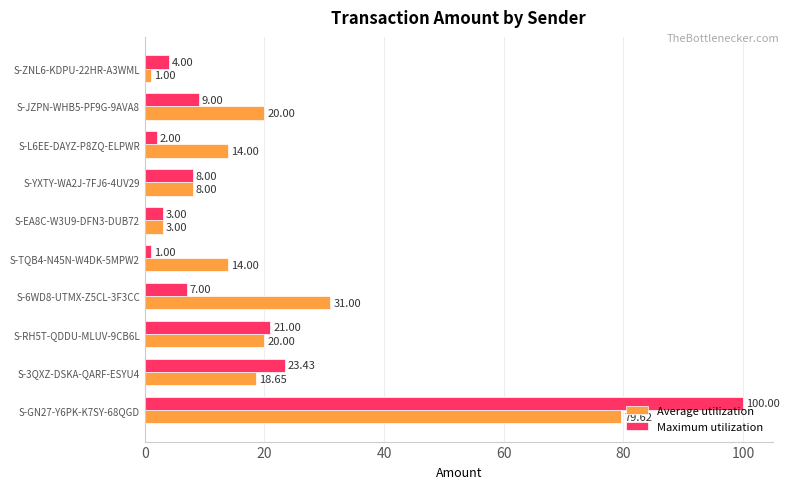

What is the total value across all series at S-YXTY-WA2J-7FJ6-4UV29?

16.0